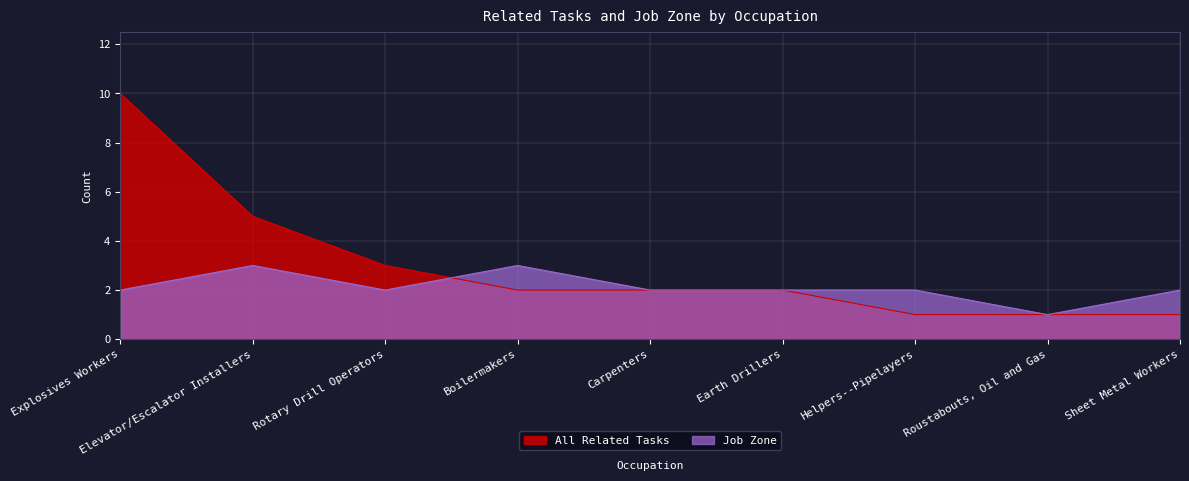

Which category has the lowest value across all series?

Helpers--Pipelayers